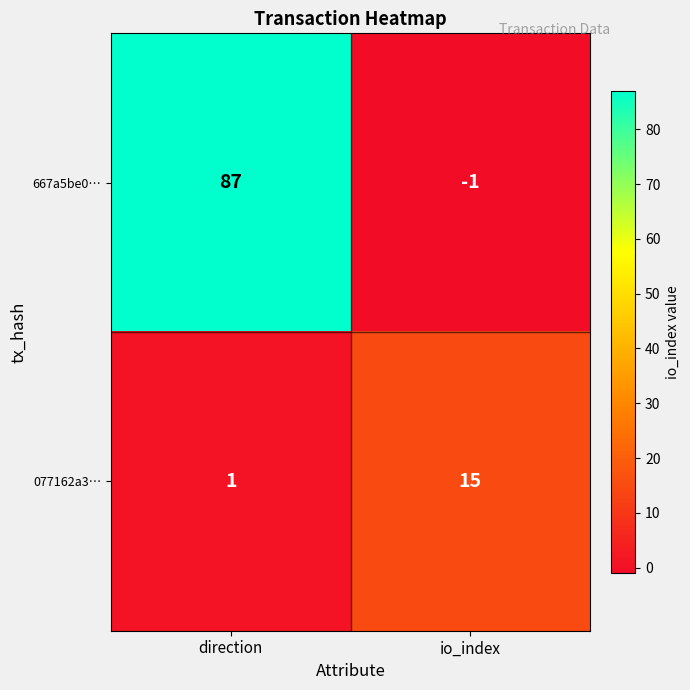

Where is 077162a3… nearest to the value 8?

direction